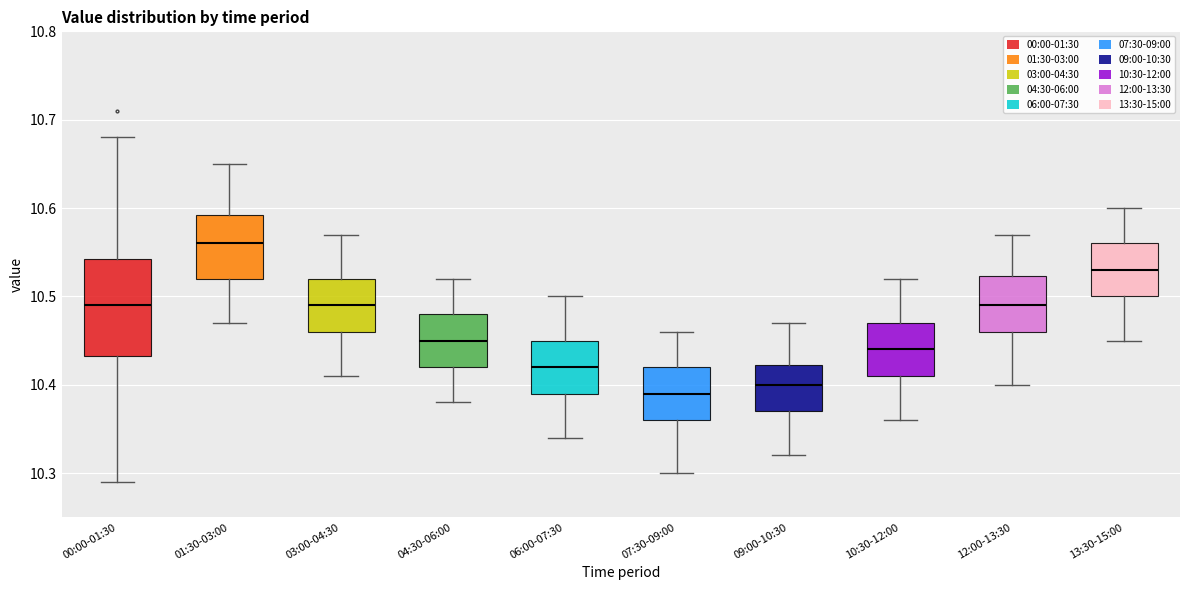

Reading left to right, transcribe this box plot: for each box, give where its median line is, the range the box spans, and where its two whiskers end, as read against the y-axis. The values are not printed on the chart, so give them approximately, as read against the axis.

00:00-01:30: median 10.49, box 10.43 to 10.54, whiskers 10.29 to 10.68
01:30-03:00: median 10.56, box 10.52 to 10.59, whiskers 10.47 to 10.65
03:00-04:30: median 10.49, box 10.46 to 10.52, whiskers 10.41 to 10.57
04:30-06:00: median 10.45, box 10.42 to 10.48, whiskers 10.38 to 10.52
06:00-07:30: median 10.42, box 10.39 to 10.45, whiskers 10.34 to 10.50
07:30-09:00: median 10.39, box 10.36 to 10.42, whiskers 10.30 to 10.46
09:00-10:30: median 10.40, box 10.37 to 10.42, whiskers 10.32 to 10.47
10:30-12:00: median 10.44, box 10.41 to 10.47, whiskers 10.36 to 10.52
12:00-13:30: median 10.49, box 10.46 to 10.52, whiskers 10.40 to 10.57
13:30-15:00: median 10.53, box 10.50 to 10.56, whiskers 10.45 to 10.60